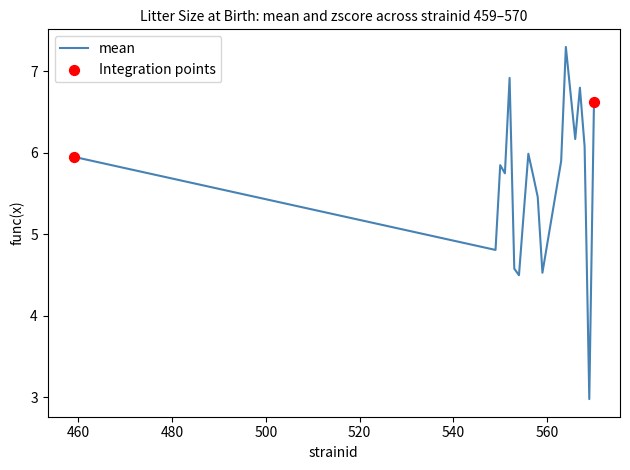

What is the smallest value displayed?

3.0